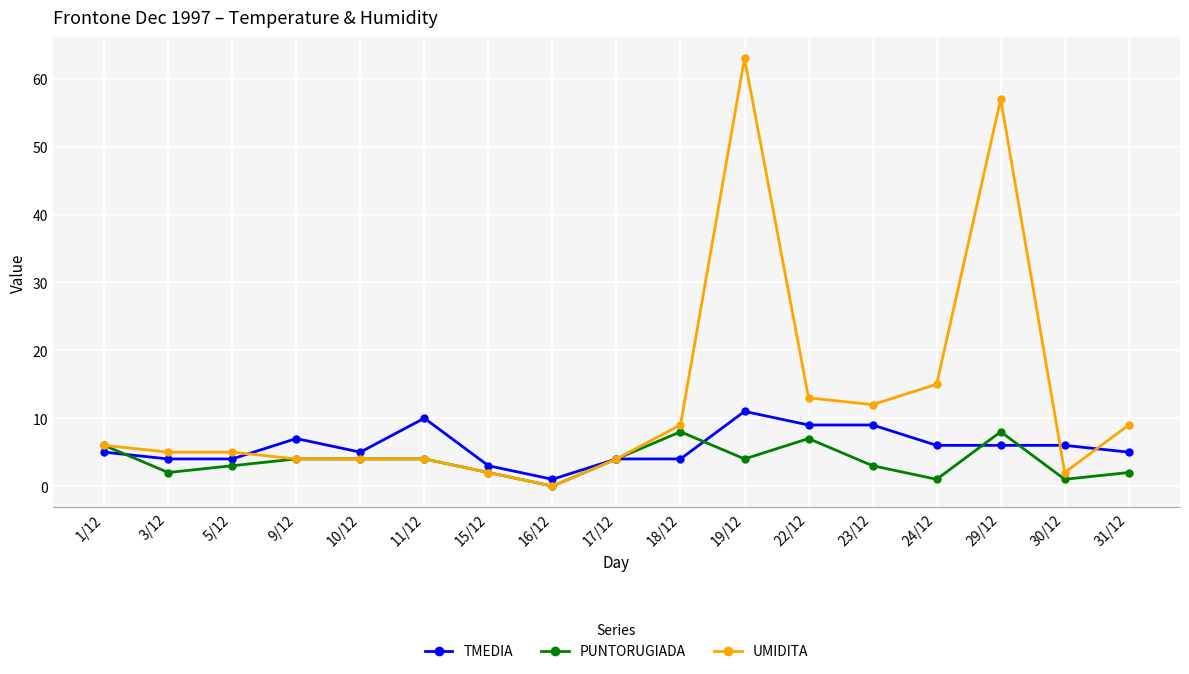

What is the sum of all UMIDITA values?

214